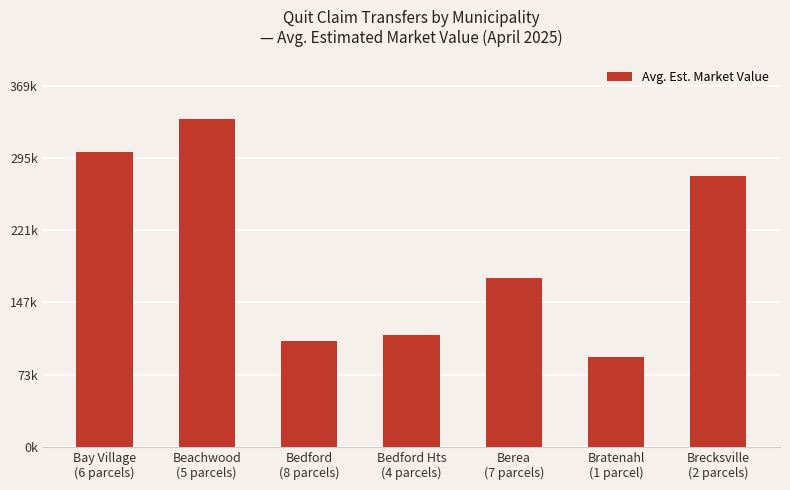

Rank the categories by value from lowest to highest.

Bratenahl
(1 parcel), Bedford
(8 parcels), Bedford Hts
(4 parcels), Berea
(7 parcels), Brecksville
(2 parcels), Bay Village
(6 parcels), Beachwood
(5 parcels)